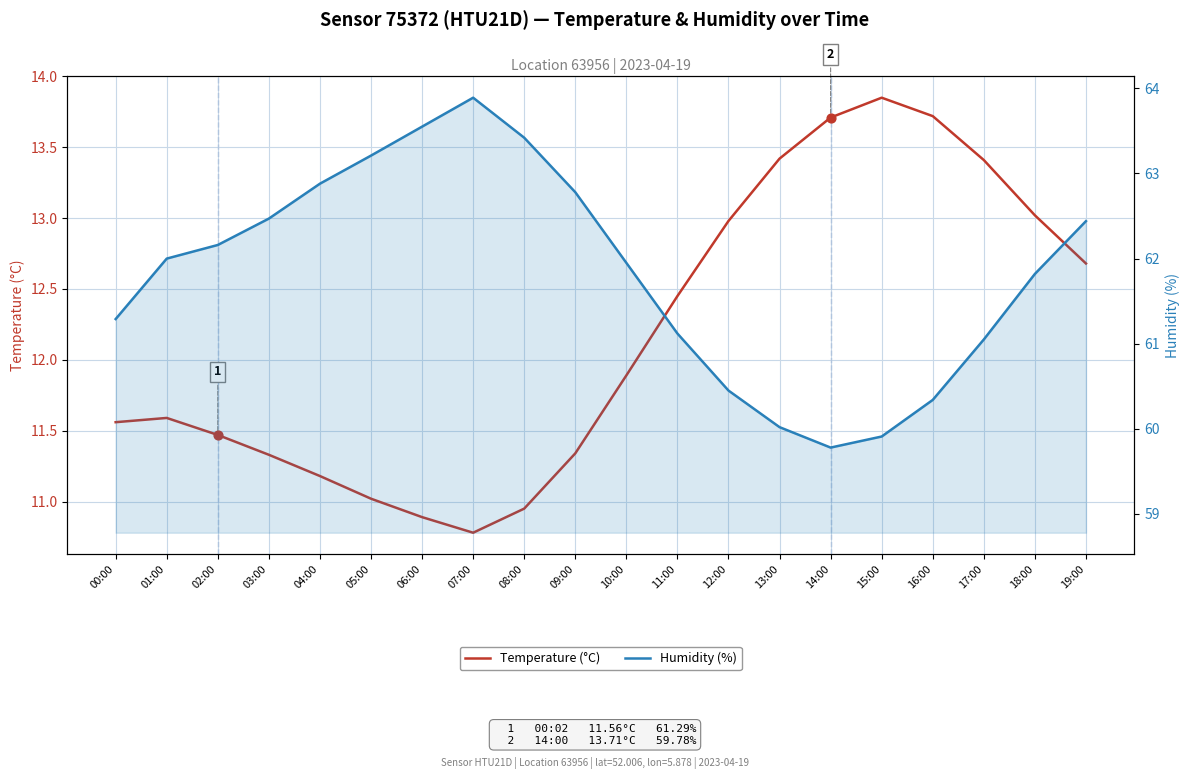

Which series has the widest spread of Y values?

Humidity (%)